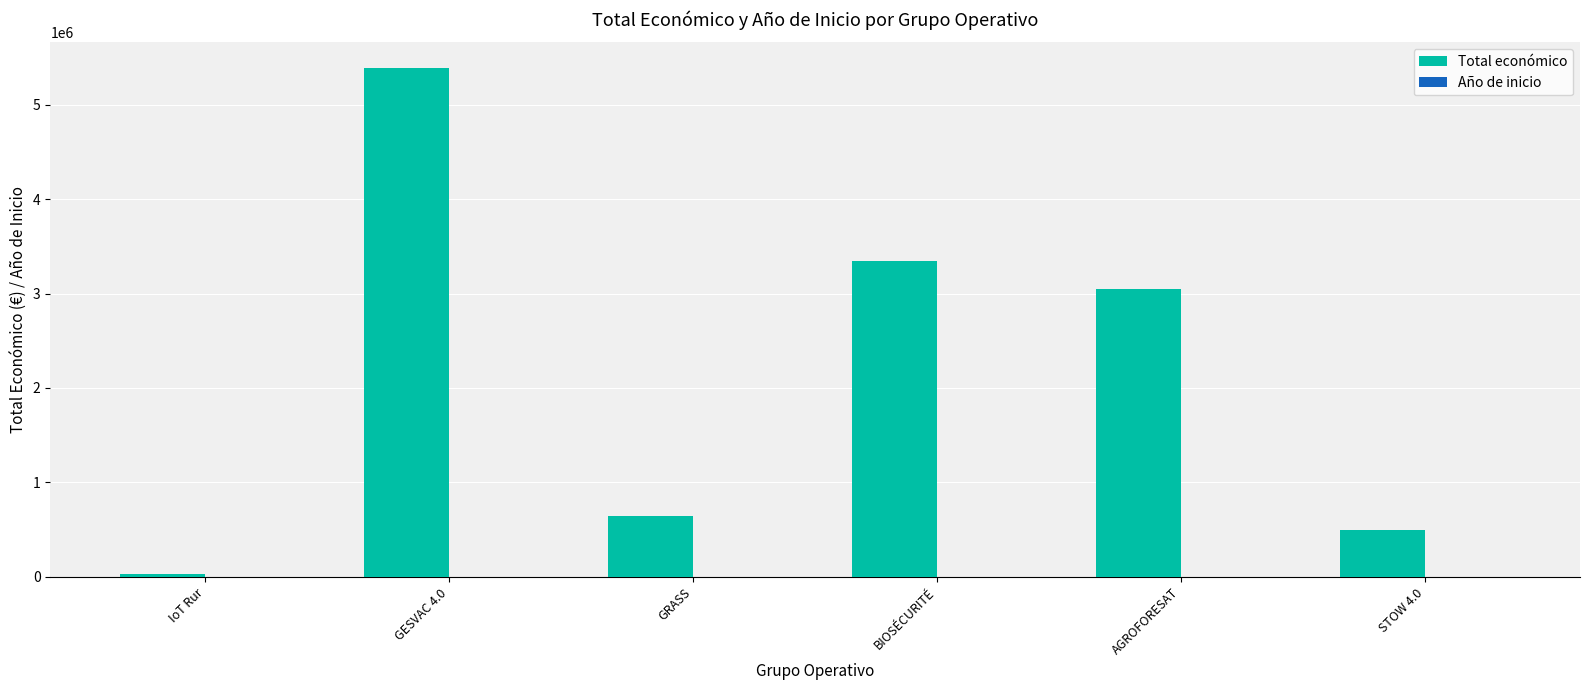

The Total económico series shows 3342252.0 at BIOSÉCURITÉ. True or false?

True